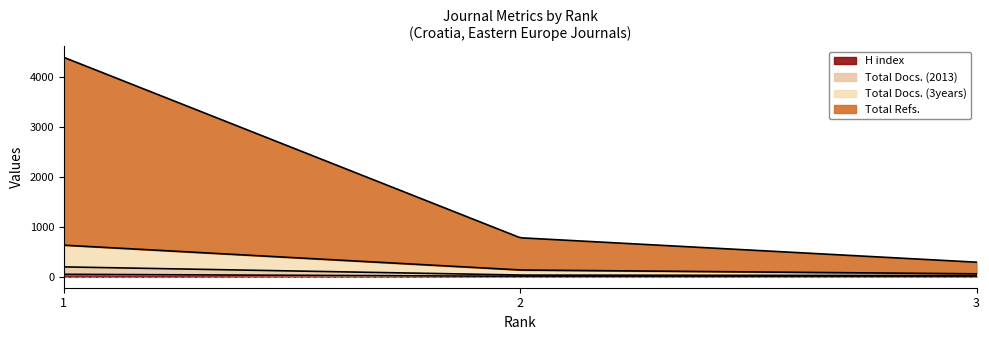

Reading right to left, transcribe all the data shown in this chart.

H index: 3=10	2=7	1=49
Total Docs. (2013): 3=13	2=26	1=148
Total Docs. (3years): 3=36	2=102	1=434
Total Refs.: 3=232	2=644	1=3752